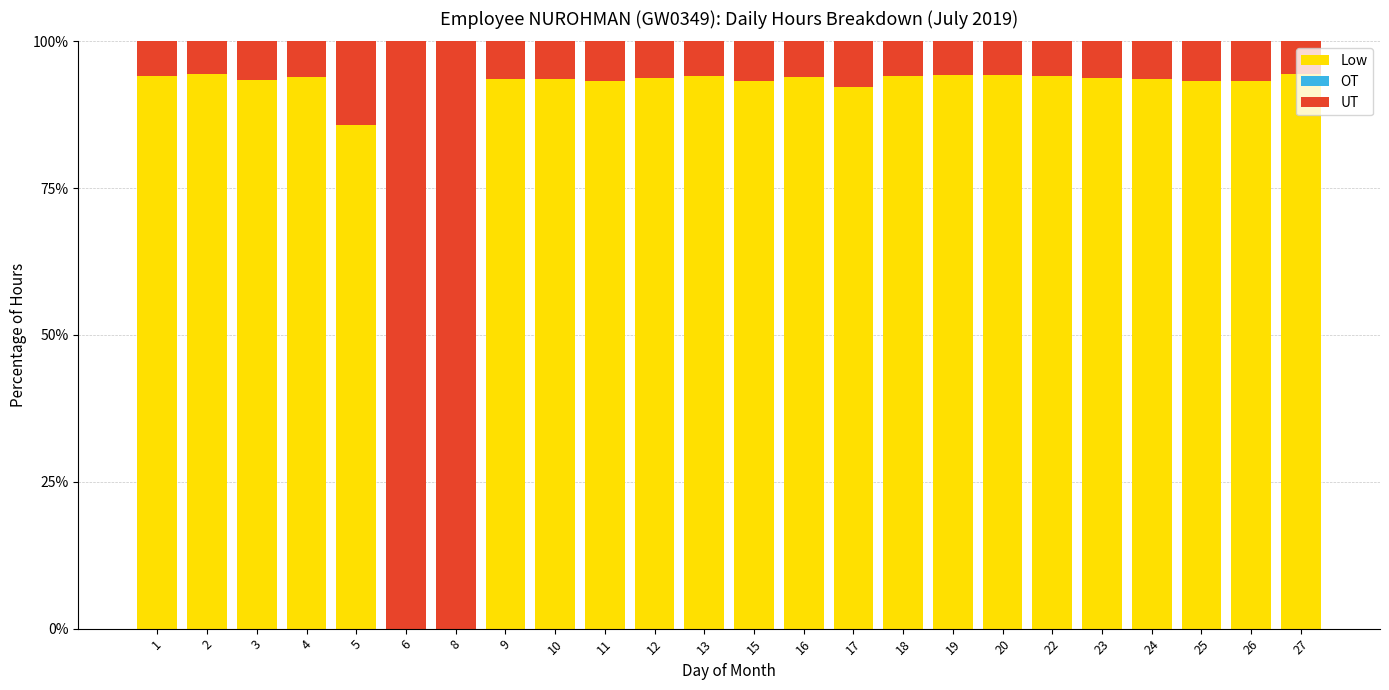

Are the bars horizontal?

No